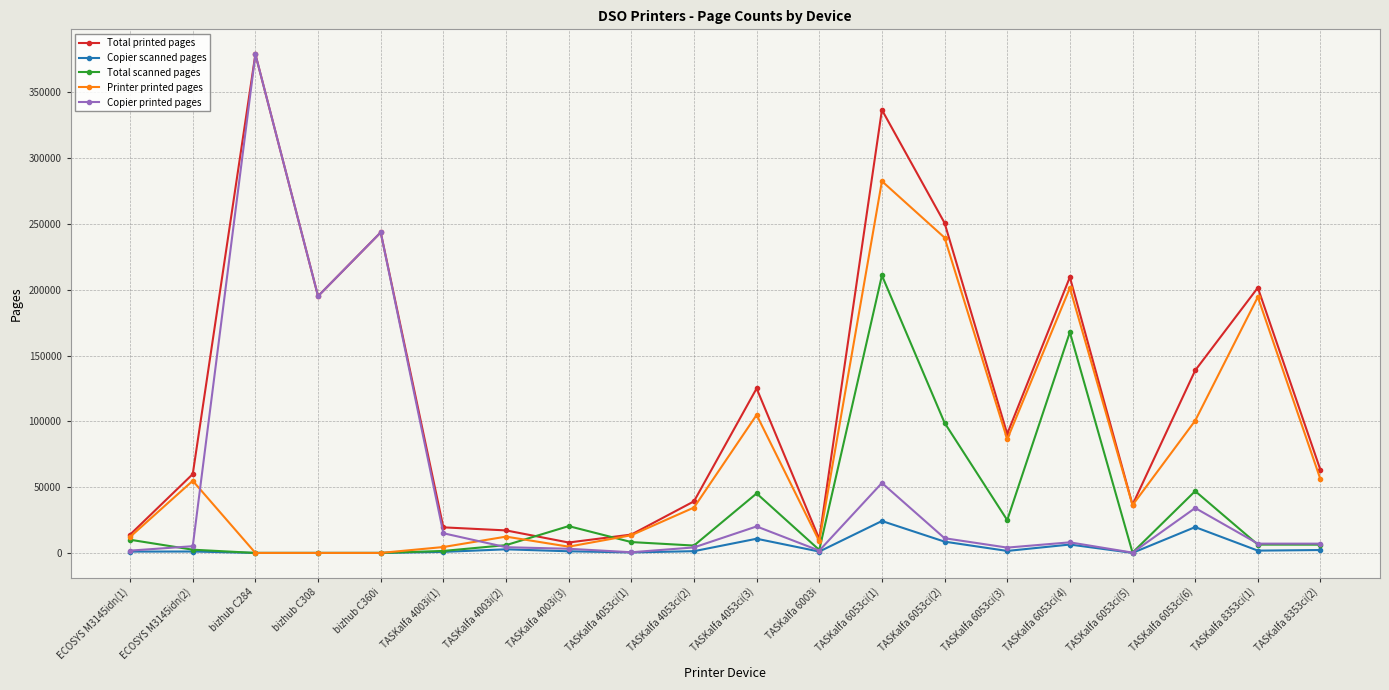

In Copier printed pages, how many points are higher than both neighbors (excluding endpoints)?

6